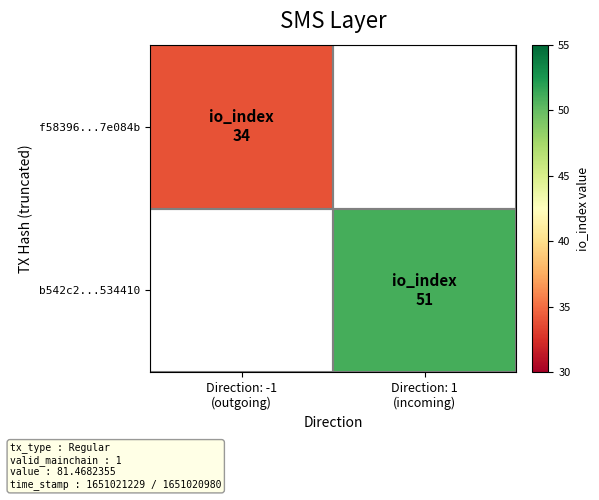

The f58396...7e084b series shows 58.1 at Direction: -1 (outgoing). True or false?

False